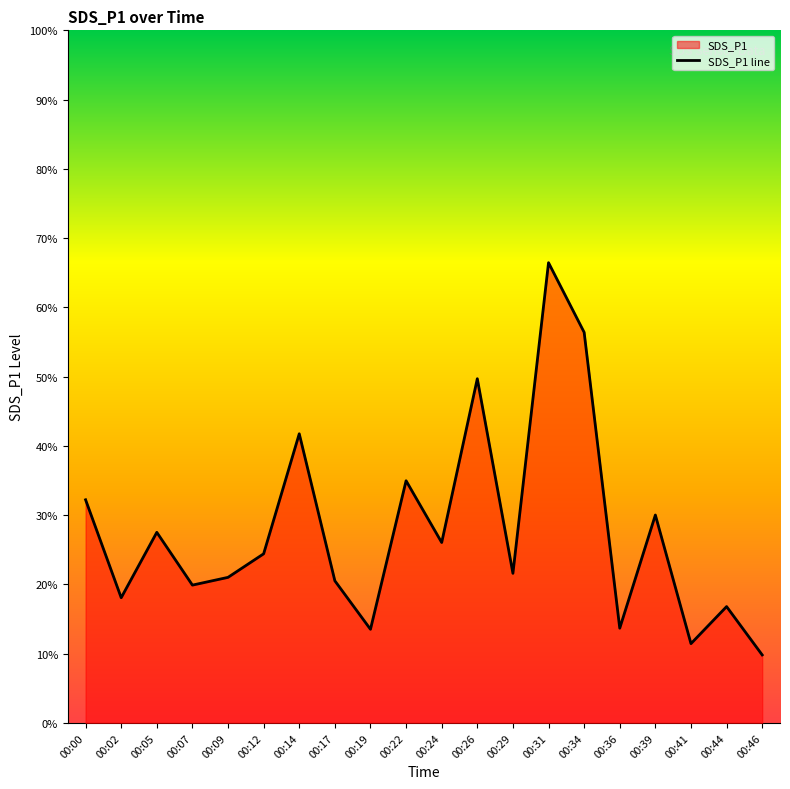

What is the sum of the values at 00:07 and 00:00?

52.1